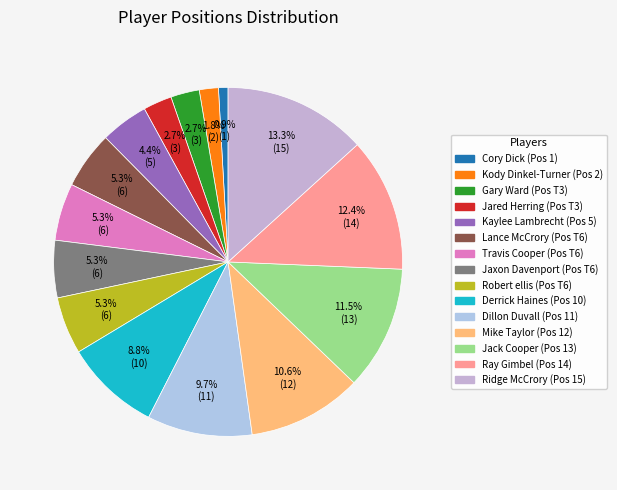

Is Mike Taylor the majority of the pie?

No